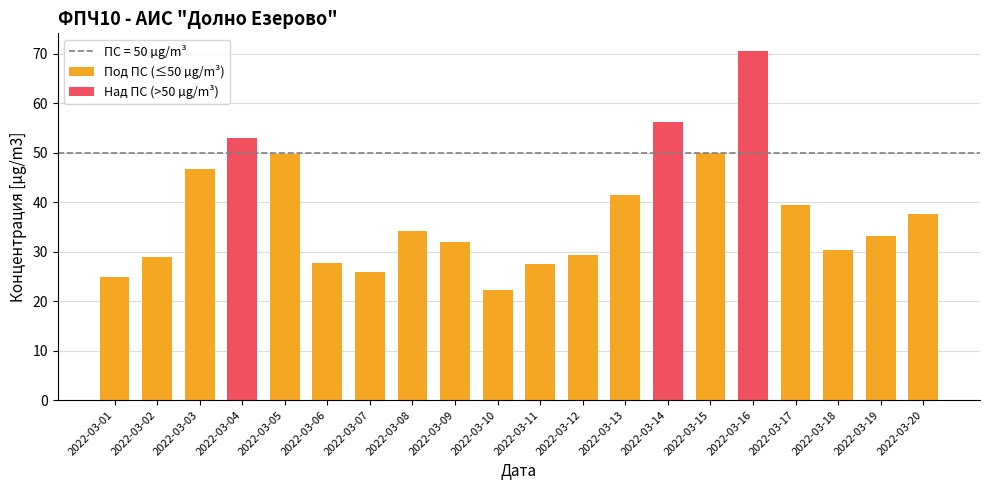

What is the average value?

38.0